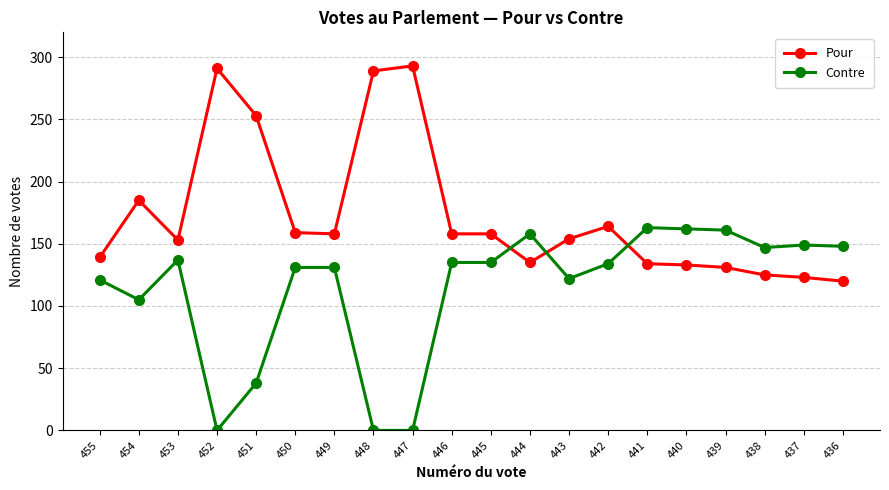

How many lines are shown in the chart?

2